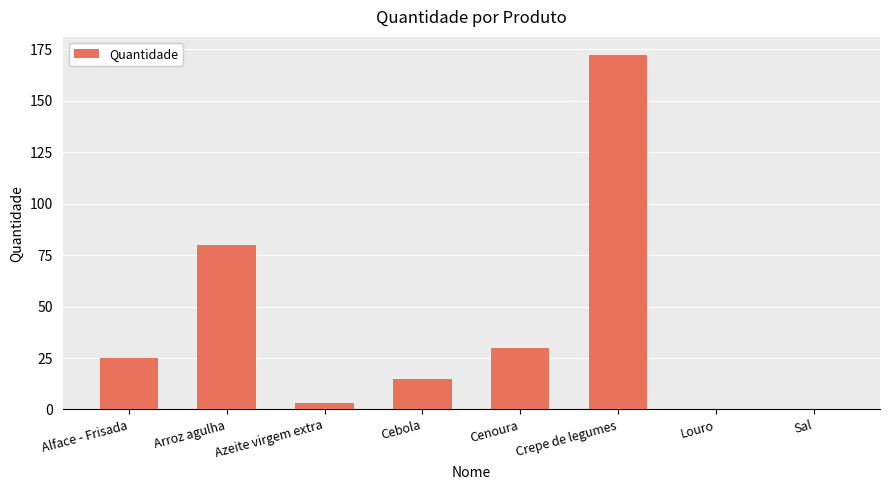

Which has a higher value, Cebola or Louro?

Cebola